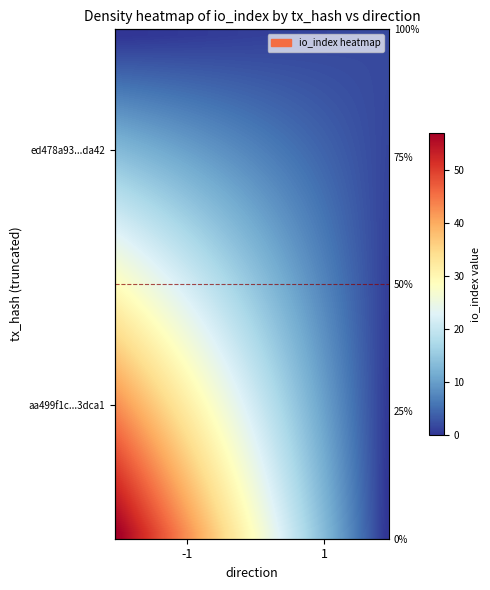

How many data points does each series have?

40